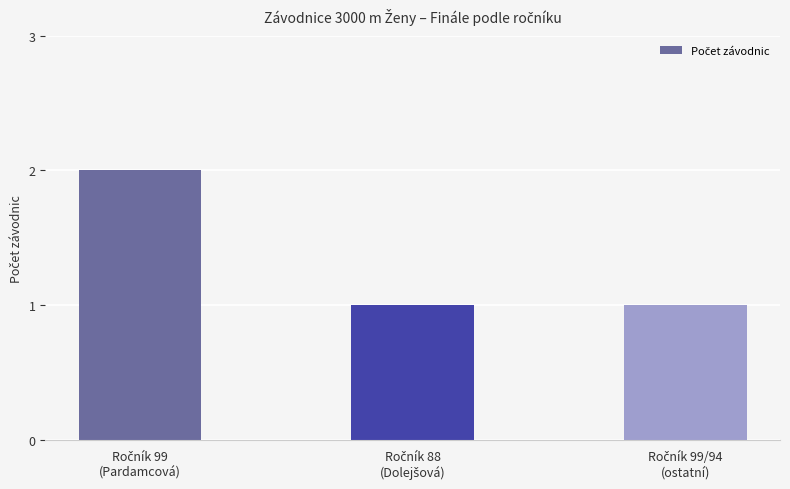

Reading left to right, list all the values displayed in this chart.

2	1	1